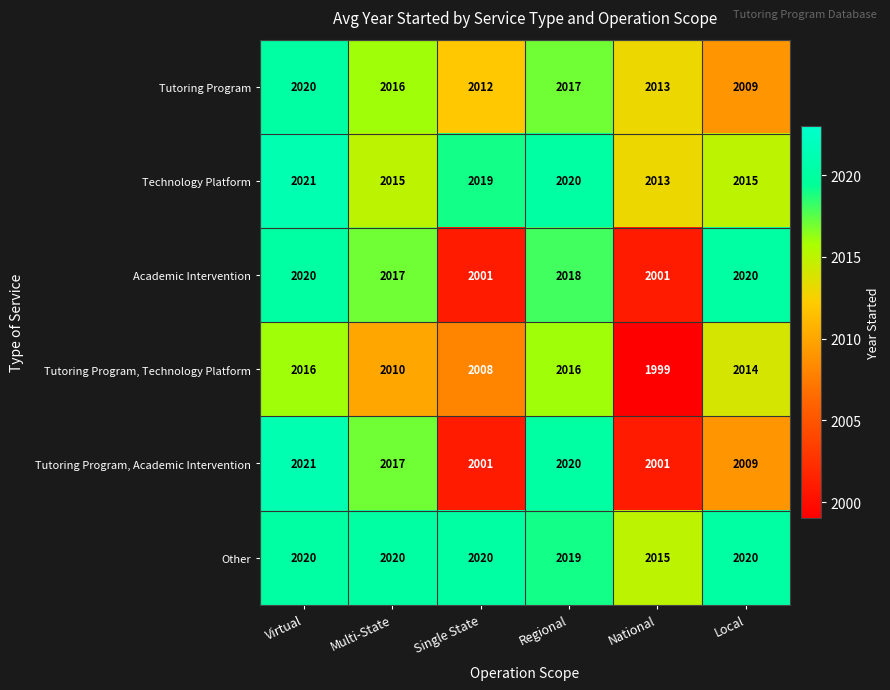

What is the spread (max minus min) of values at National?

16